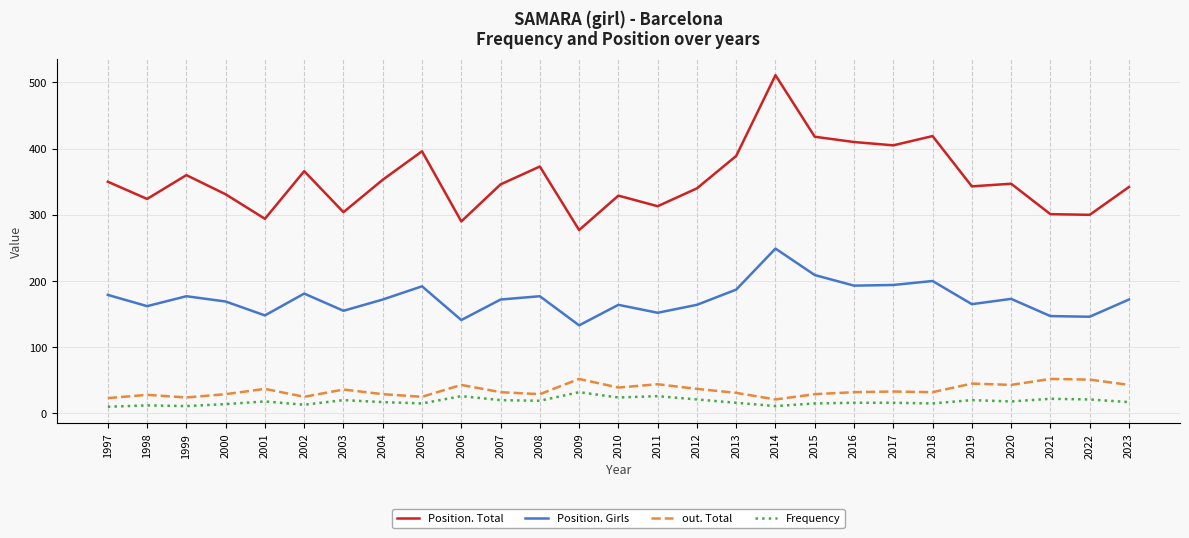

Which series has the widest spread of values?

Position. Total